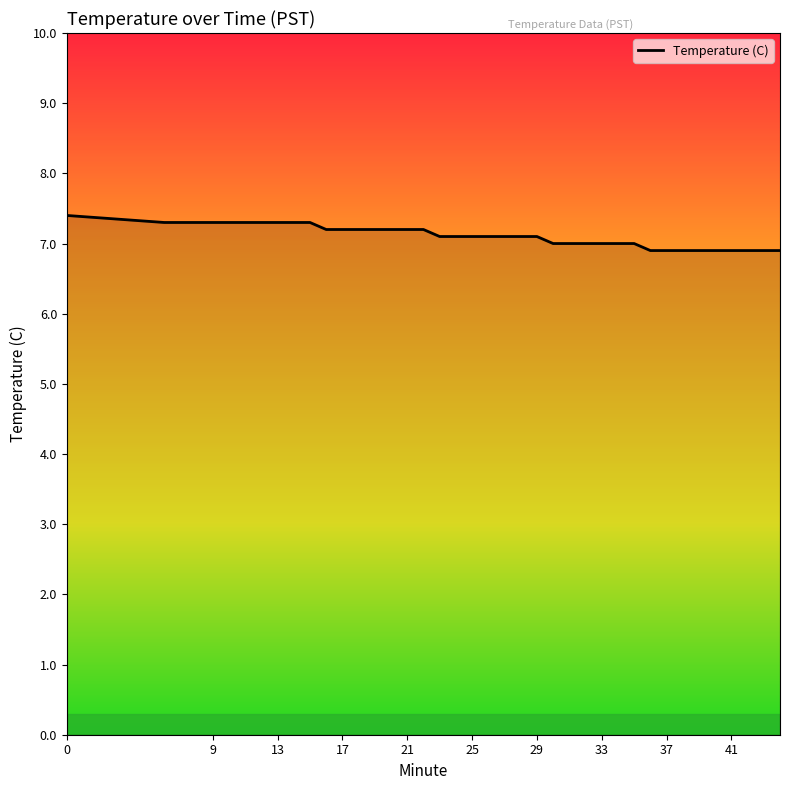

What is the smallest value displayed?

6.9